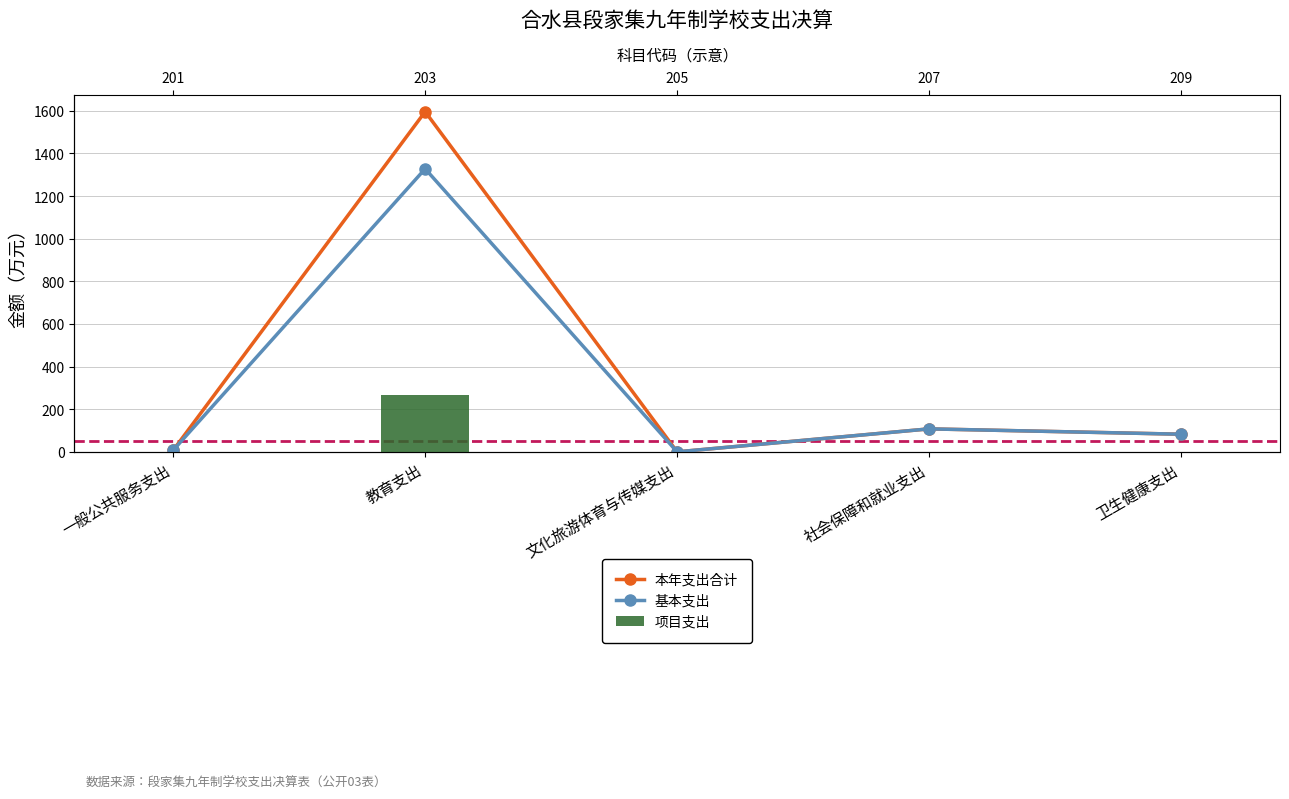

What is the difference between the maximum and second lowest values in the 基本支出 series?

1320.1